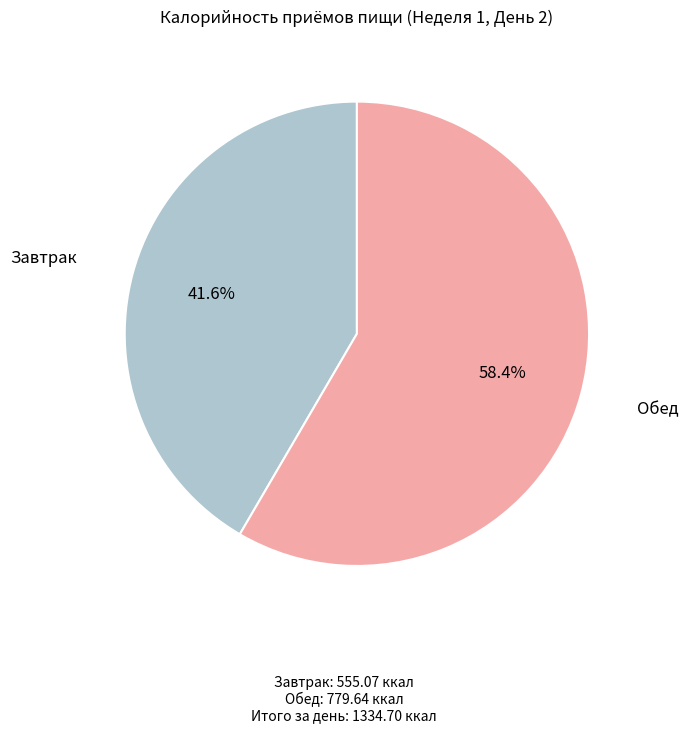

Does Обед represent more than half of the total?

Yes